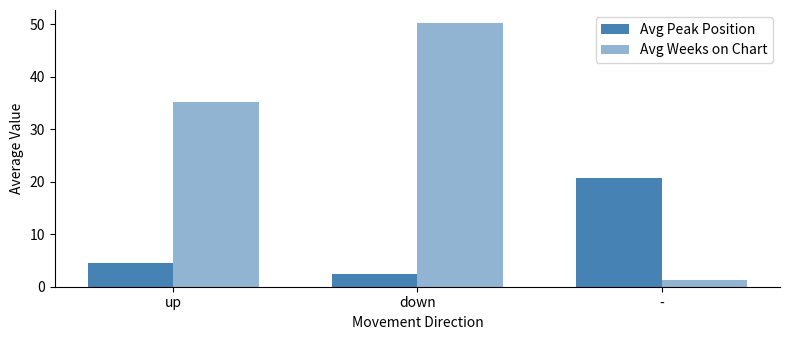

Reading left to right, extract all data points from this chart.

Avg Peak Position: up=4.6	down=2.4	-=20.6
Avg Weeks on Chart: up=35.1	down=50.2	-=1.2